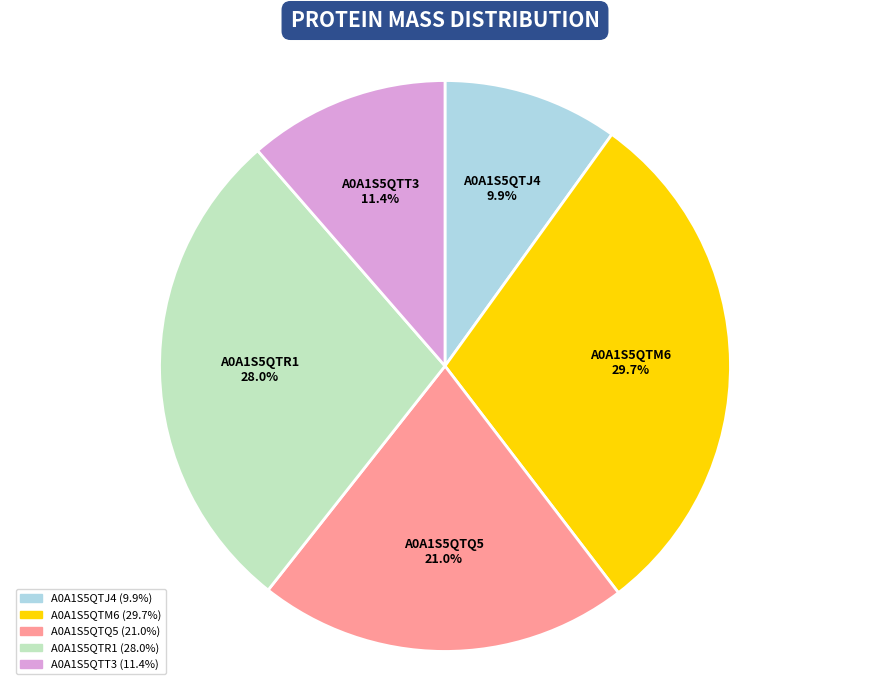

Is it true that A0A1S5QTM6 is 30% of the pie?

True